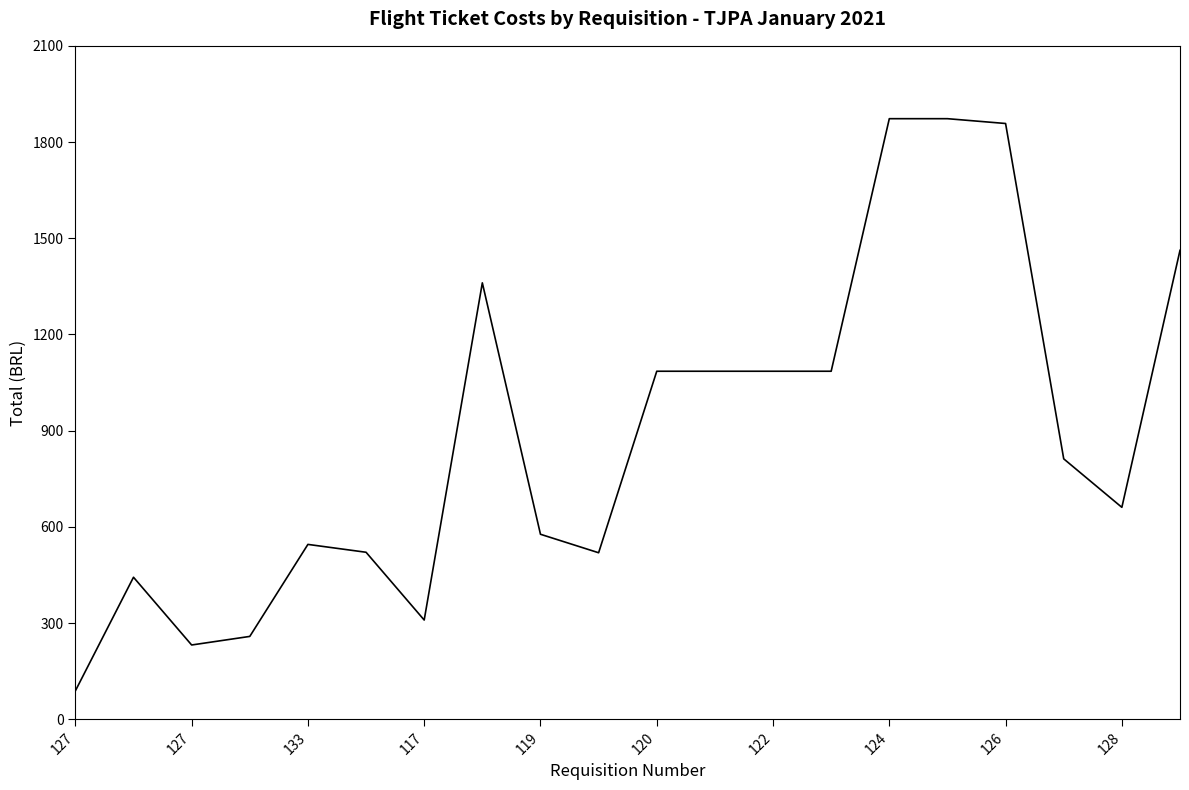

What is the minimum value shown in the chart?

88.6